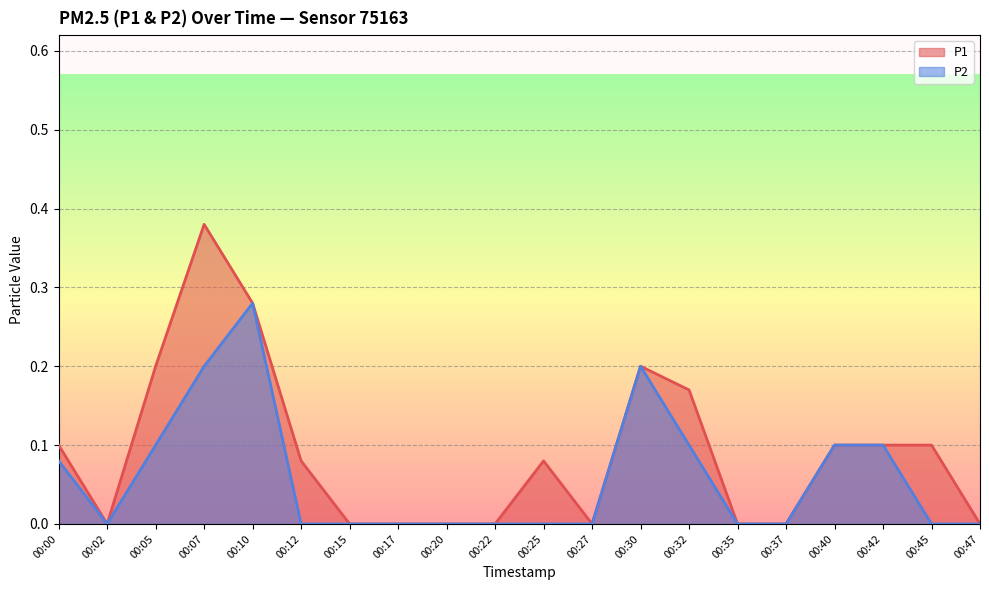

True or false: P2 and P1 intersect in this chart.

False